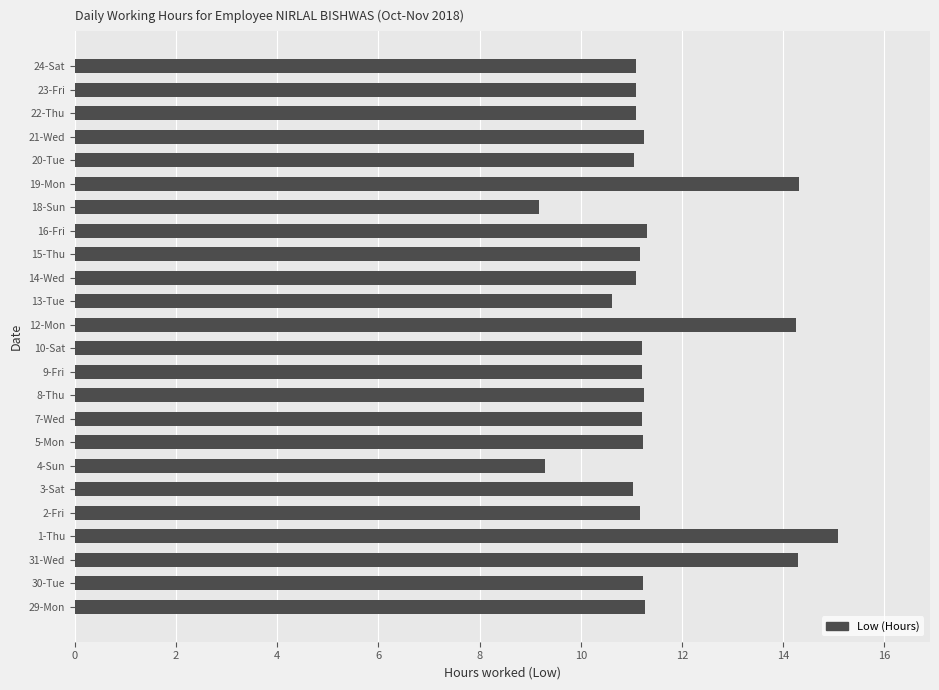

What is the ratio of the value at 3-Sat to the value at 12-Mon?

0.8